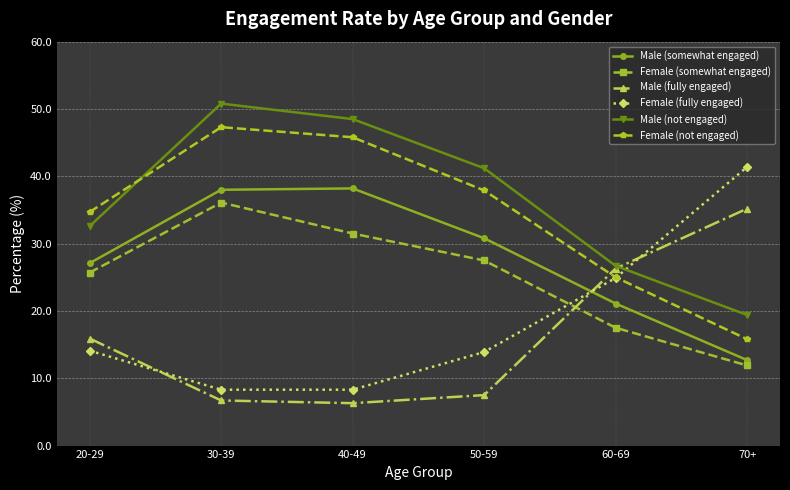

At which category does Female (somewhat engaged) reach its first local peak?

30-39